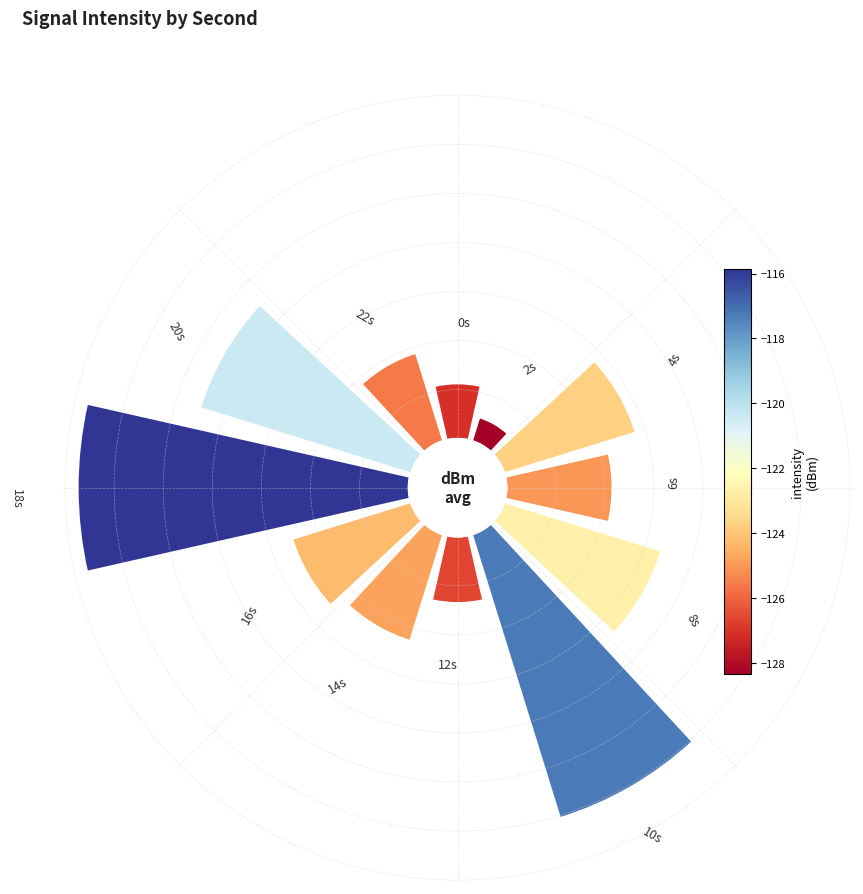

Is it true that 7 is 15% of the pie?

False